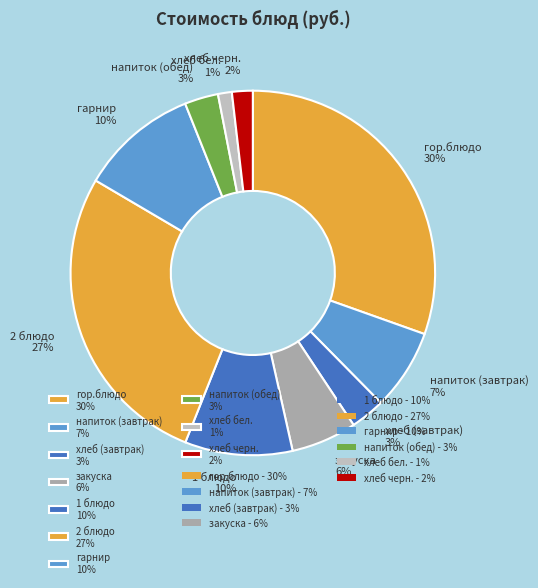

To the nearest percent, what is the combined percentage of хлеб бел. and хлеб (завтрак)?

4%